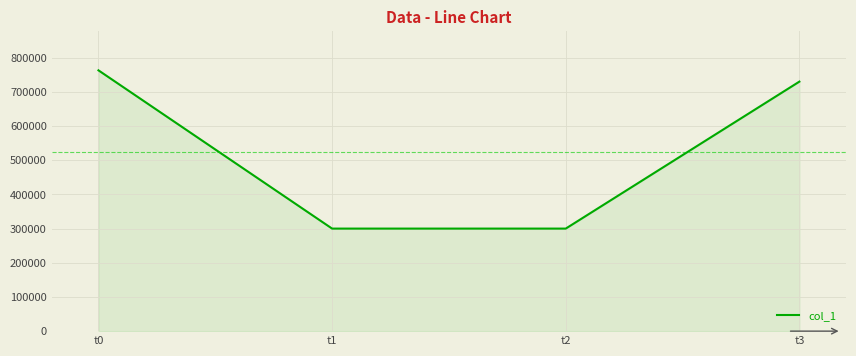

Approximately how many times larger is the value at t0 compared to t3?

1.0